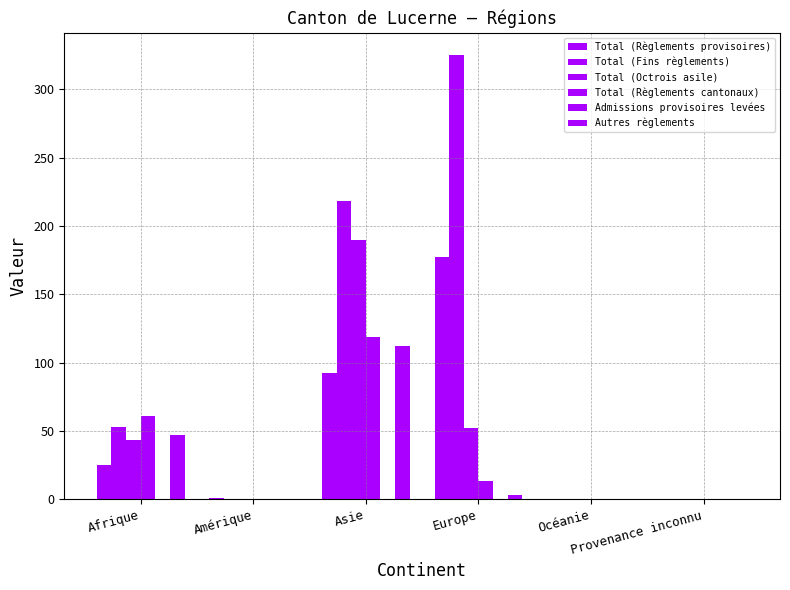

Are the bars grouped side by side (vs. stacked)?

Yes